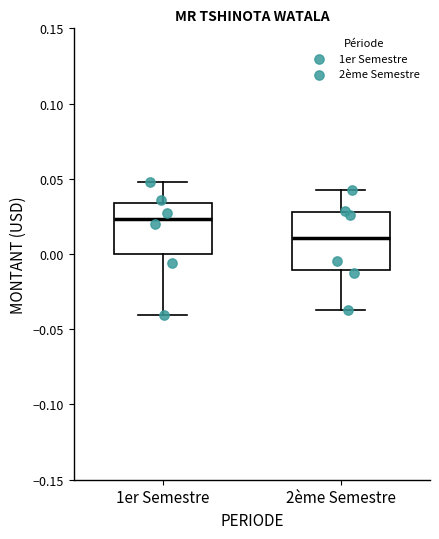

Where does the lower whisker of the box for 1er Semestre end on the y-axis? The values are not printed on the chart, so give them approximately, as read against the axis.

-0.040